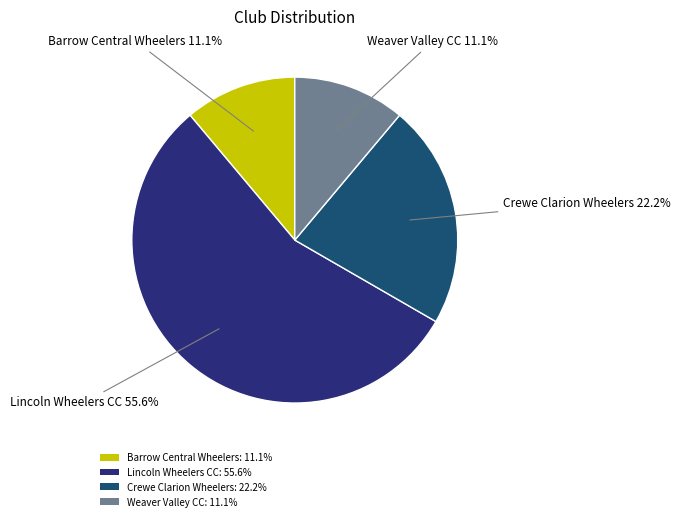

To the nearest percent, what is the combined percentage of Crewe Clarion Wheelers and Barrow Central Wheelers?

33%